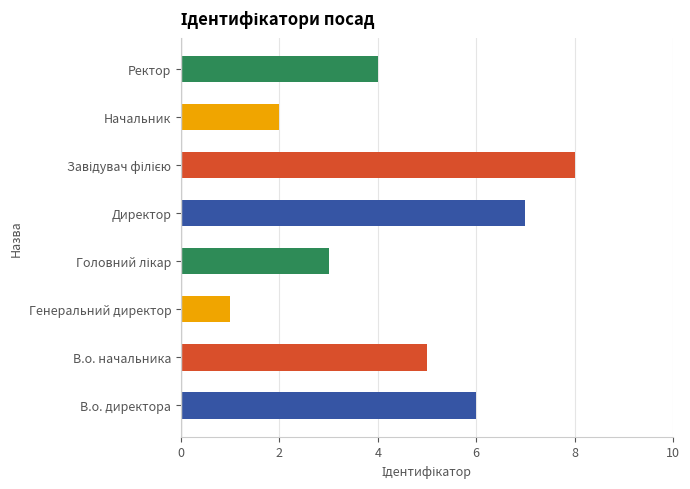

Reading right to left, list all the values displayed in this chart.

4	2	8	7	3	1	5	6